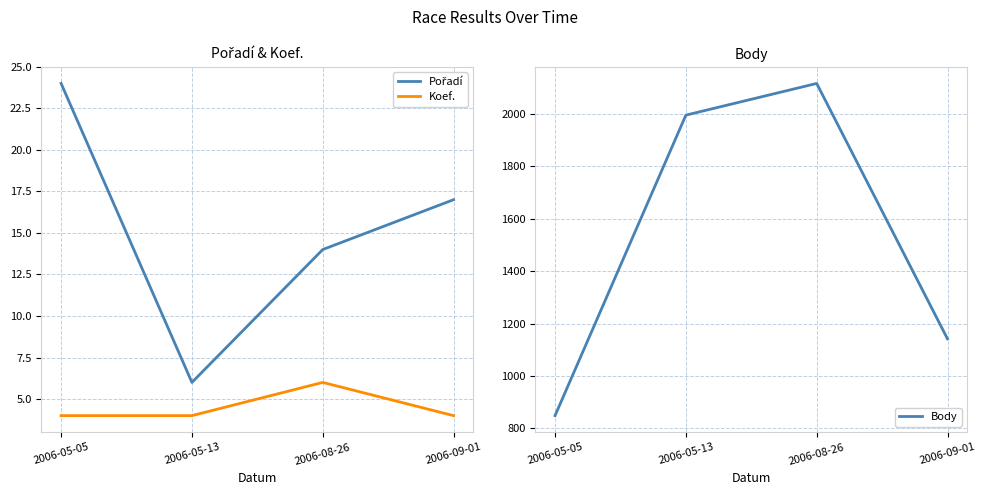

True or false: Koef. has more than 0 interior local peaks.

True